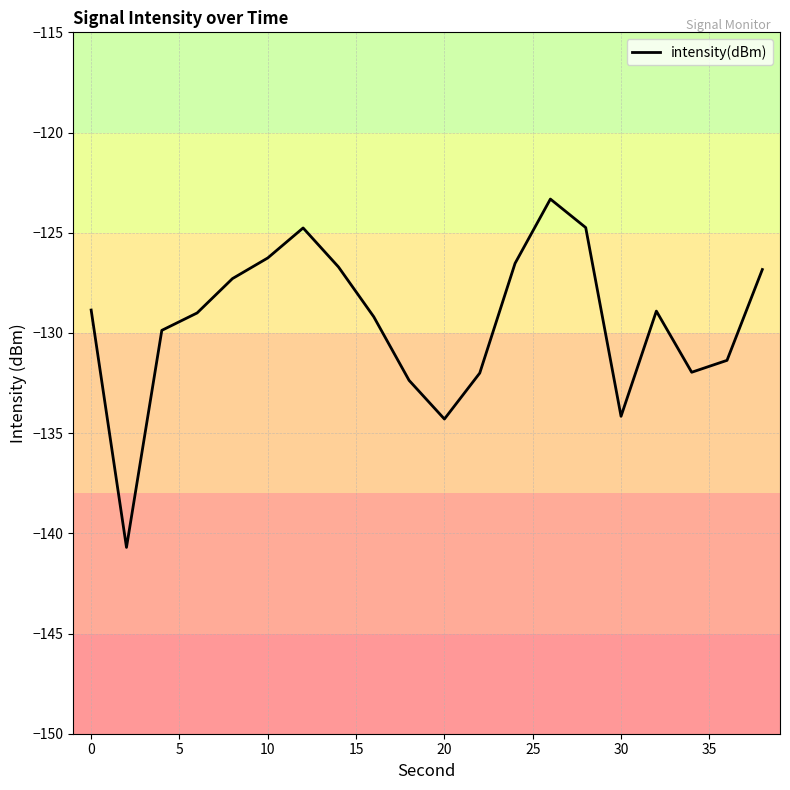

What is the smallest value displayed?

-140.7